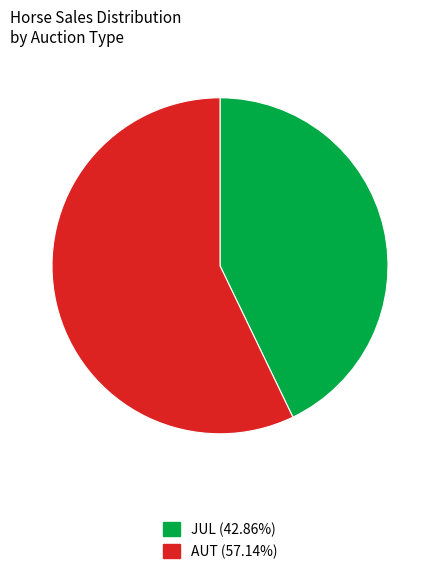

Which slice is the largest?

AUT